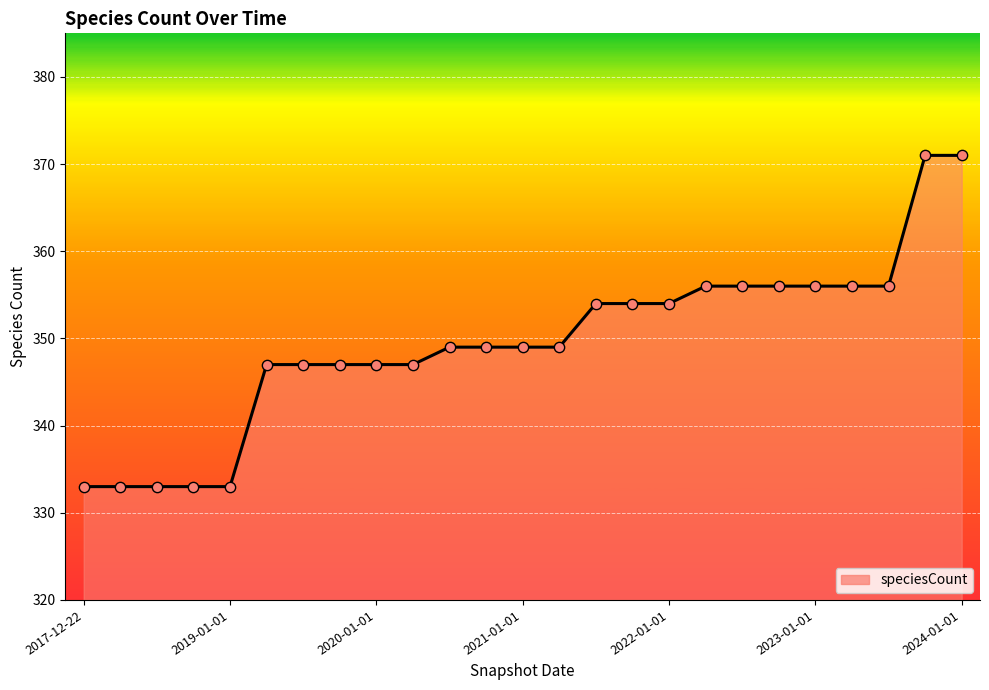

What is the greatest value displayed?

371